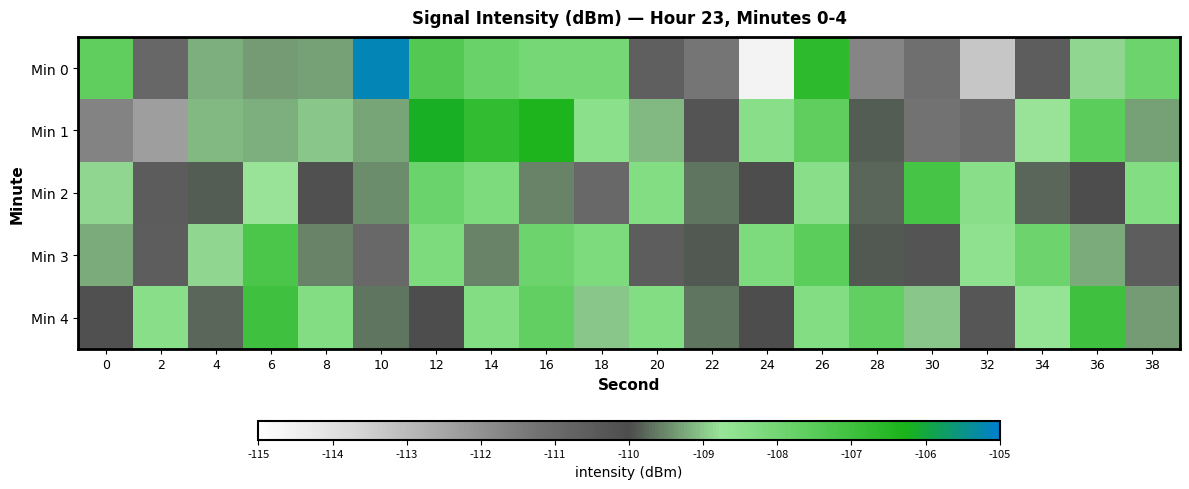

At which category is the sum across all series the highest?

26